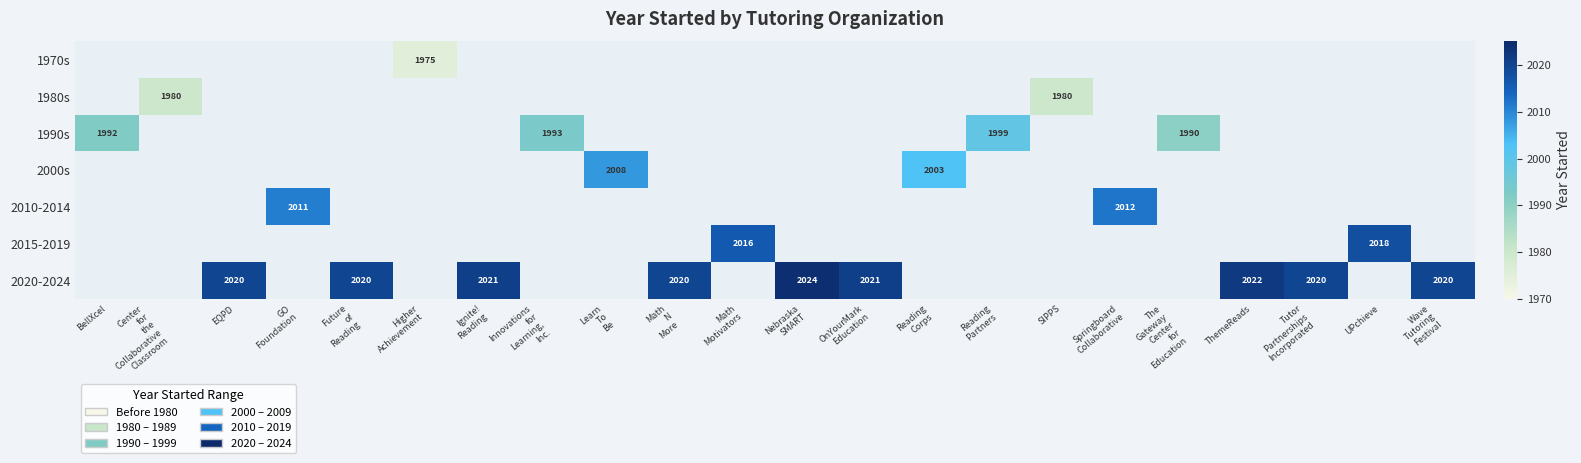

Is the value of 2015-2019 at EQPD greater than the value of 2020-2024 at Center for the Collaborative Classroom?

No